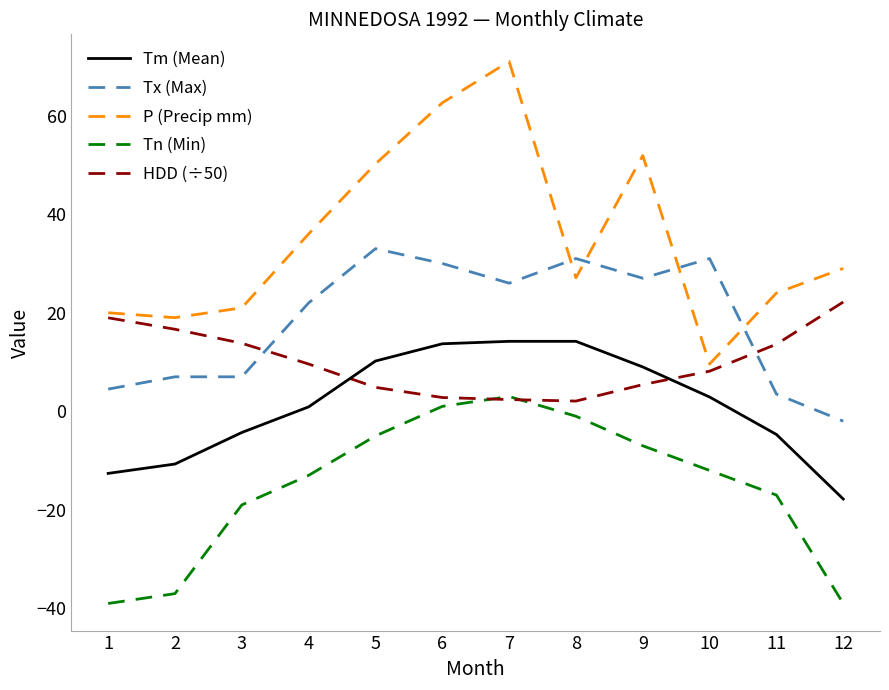

What is the difference between the Tm (Mean) values at 12 and 4?

18.7